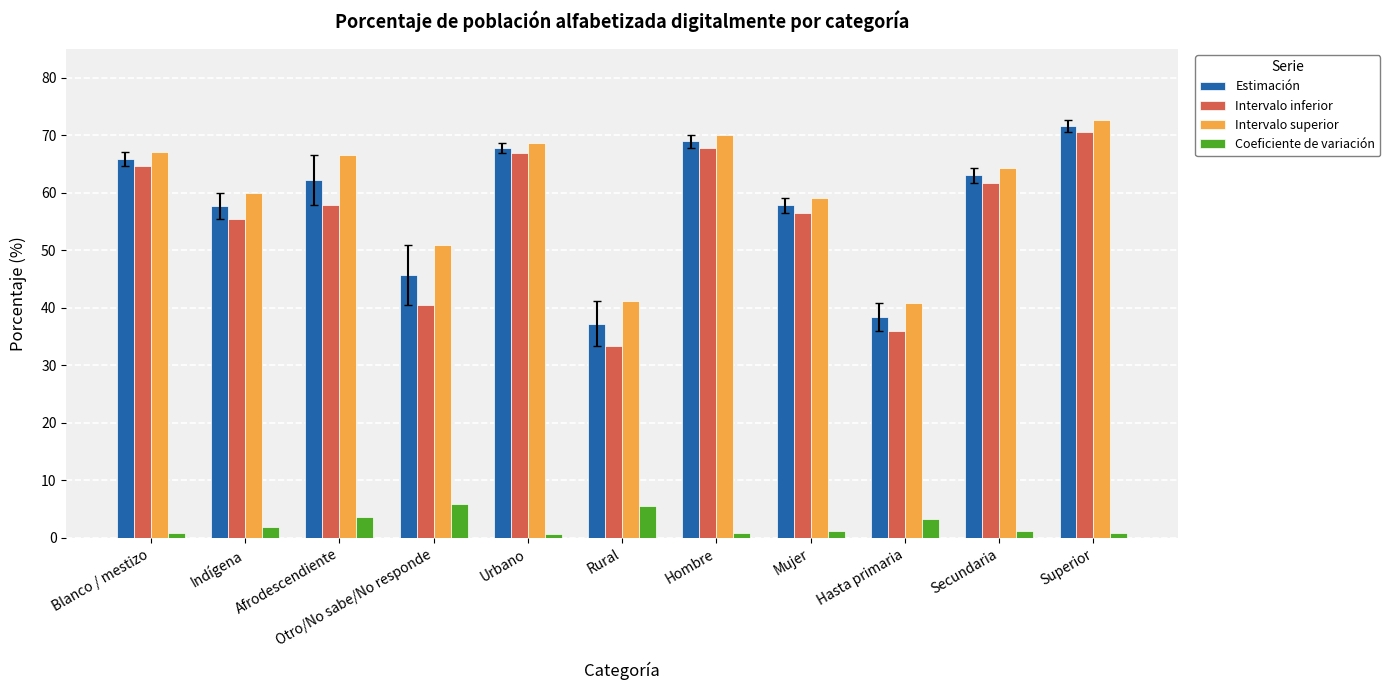

The Estimación series shows 27.0 at Indígena. True or false?

False